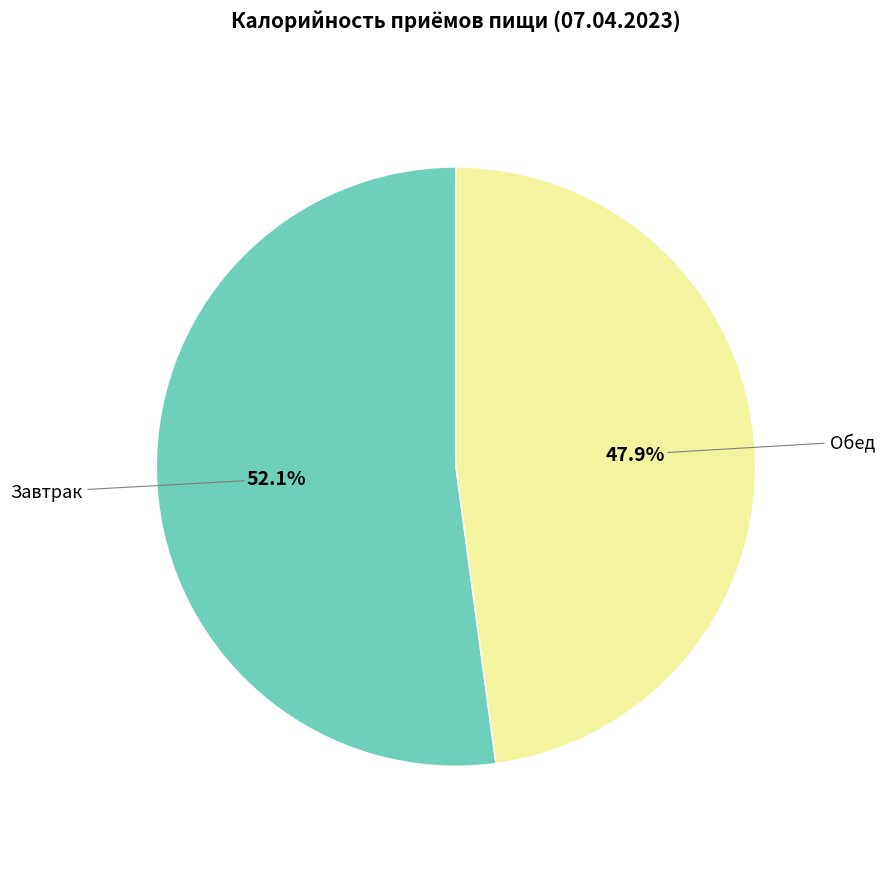

To the nearest percent, what portion does Обед represent?

48%